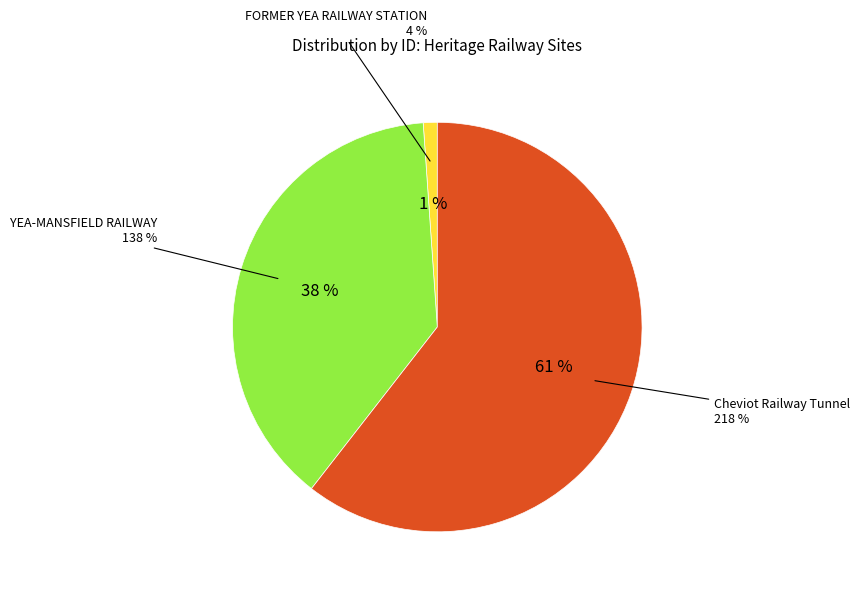

Which category has the biggest portion of the pie?

Cheviot Railway Tunnel